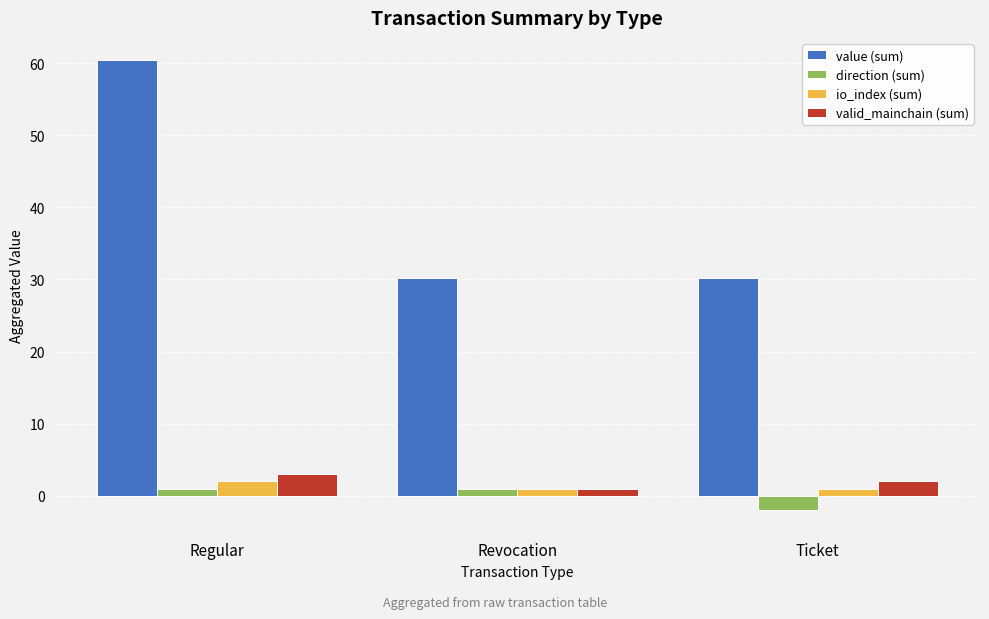

What is the difference between the highest and lowest values at Ticket?

32.2